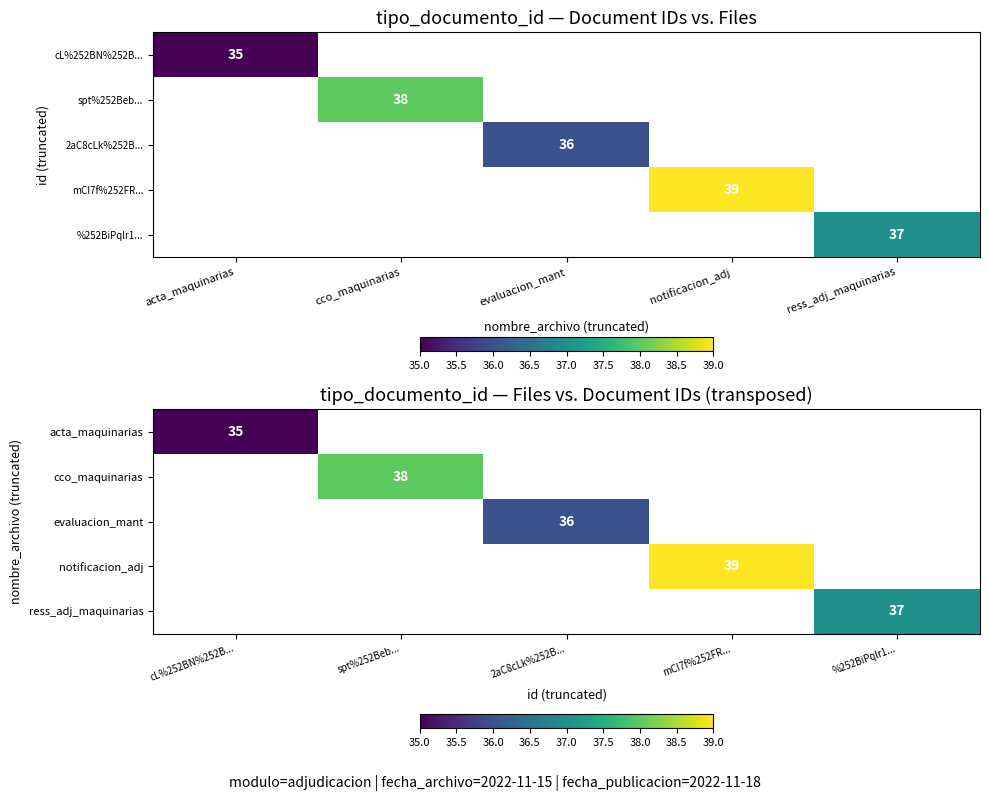

Is the value of cco_maquinarias at mCI7f%252FR... greater than the value of ress_adj_maquinarias at mCI7f%252FR...?

No